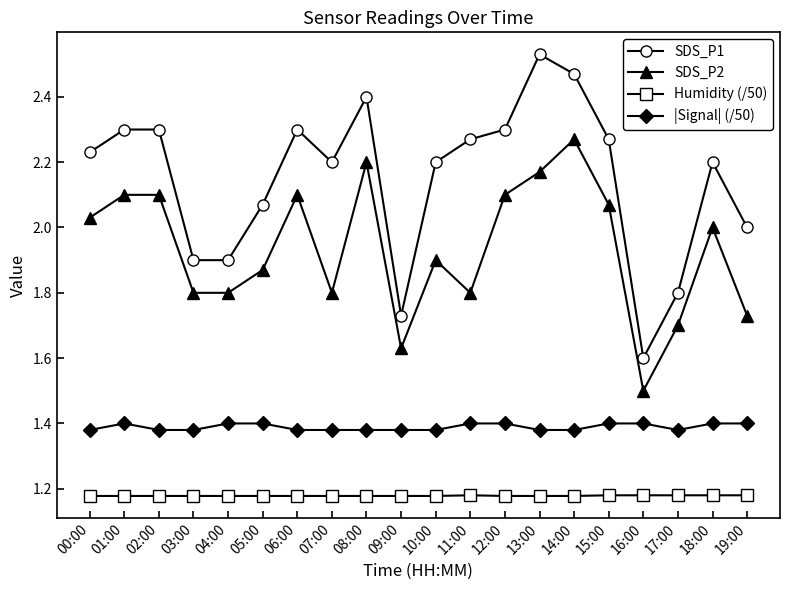

At which label does SDS_P1 reach its minimum?

16:00